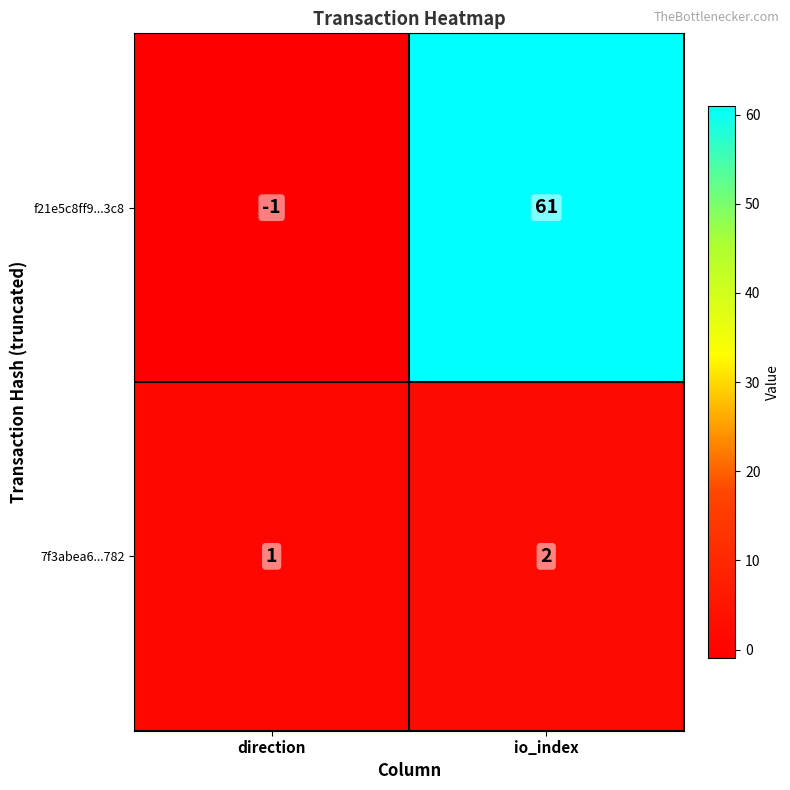

Where is 7f3abea6...782 nearest to the value 1?

direction